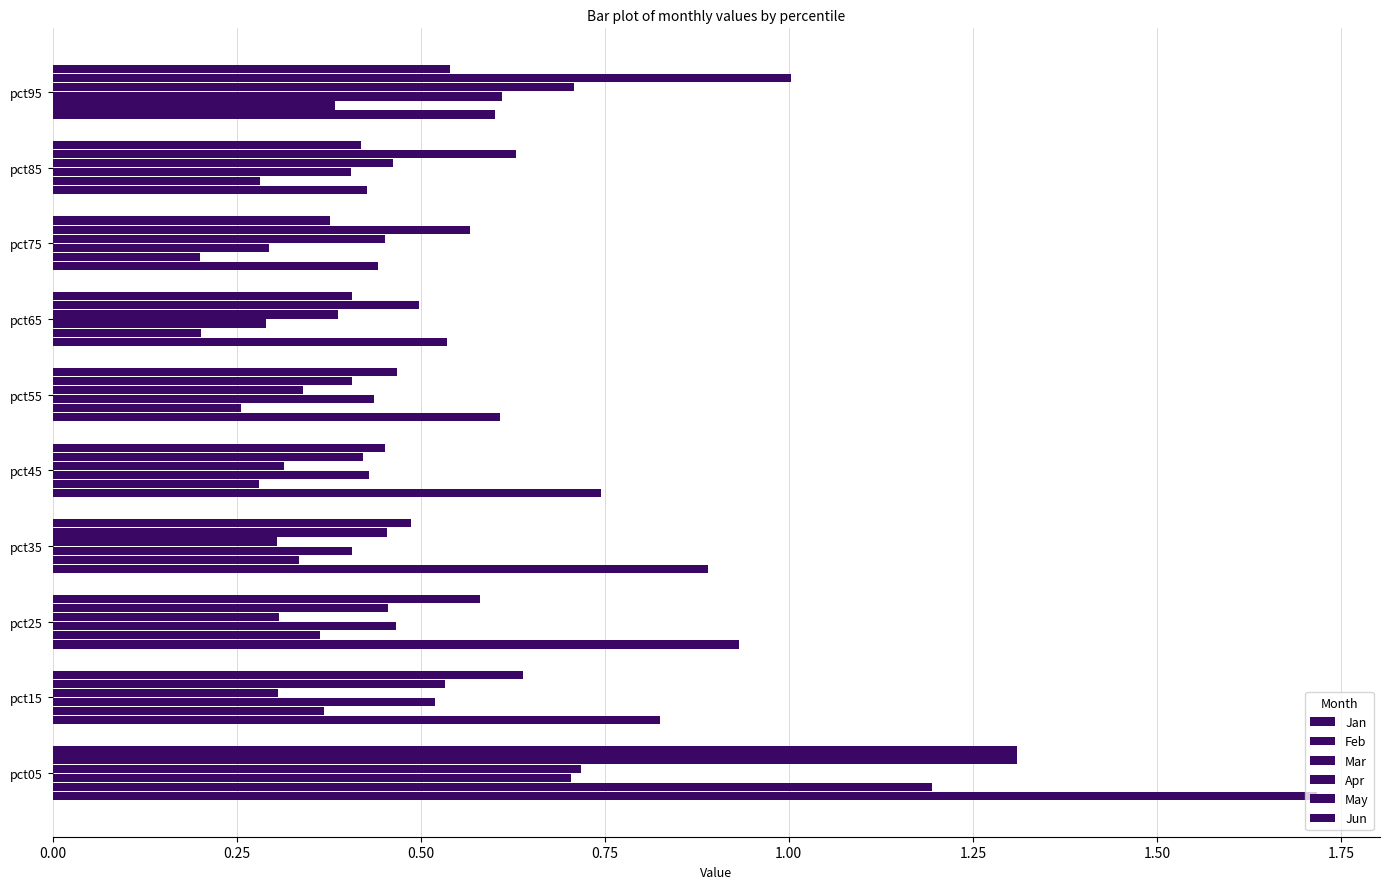

How many data points does each series have?

10